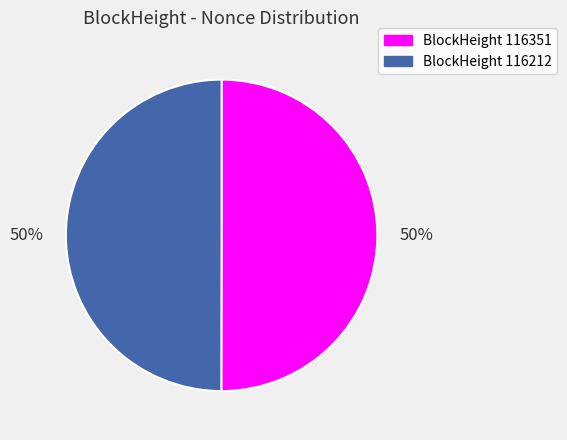

To the nearest percent, what is the average slice percentage?

50%